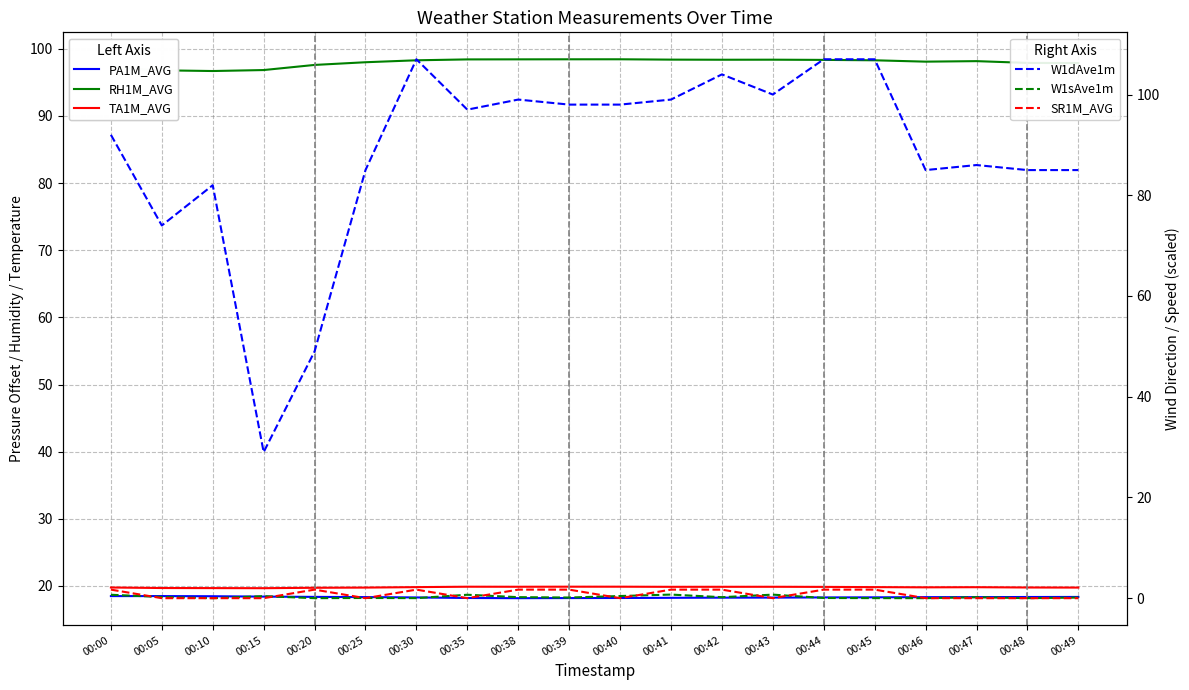

What is the average value of the SR1M_AVG (×100) series?

0.8